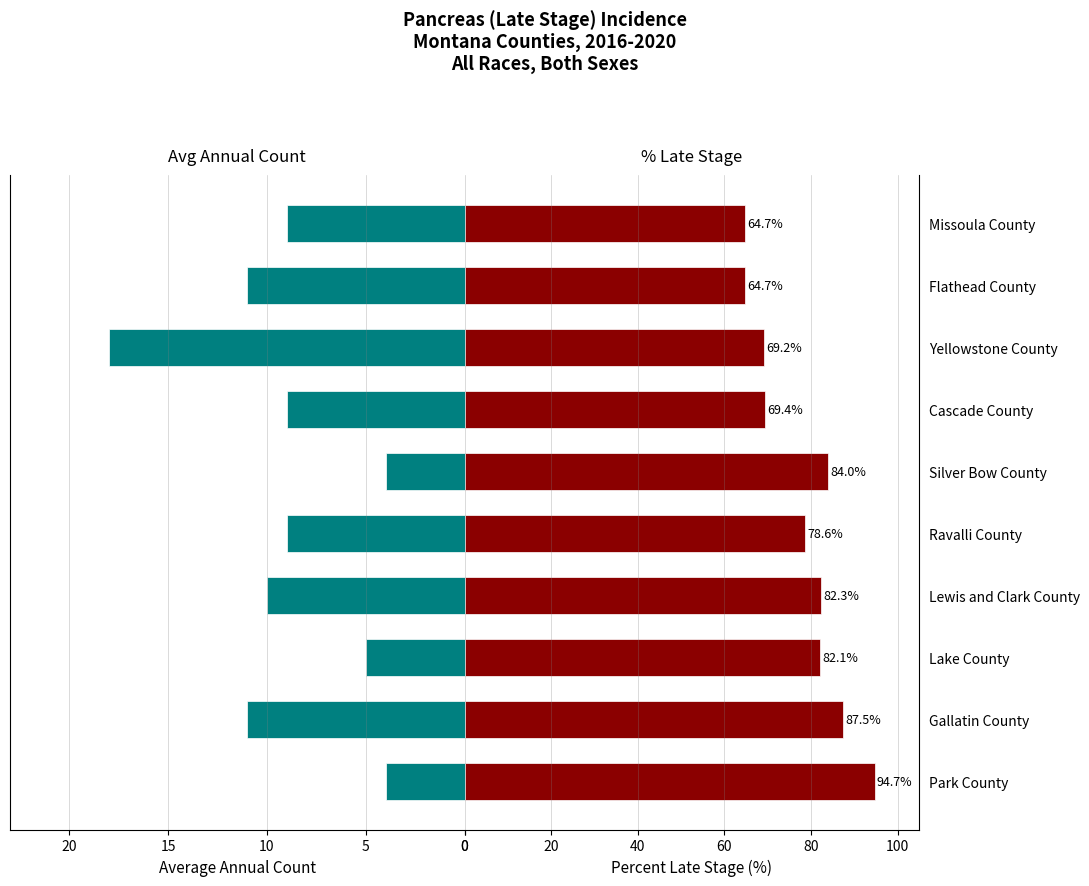

Is the value of Percent Late Stage at Gallatin County greater than the value of Average Annual Count at Silver Bow County?

Yes